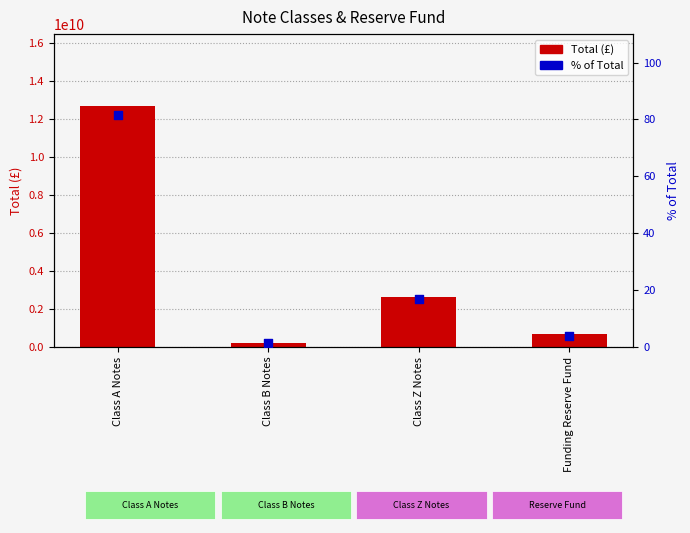

What are all the series names shown in the legend?

Total (£), % of Total